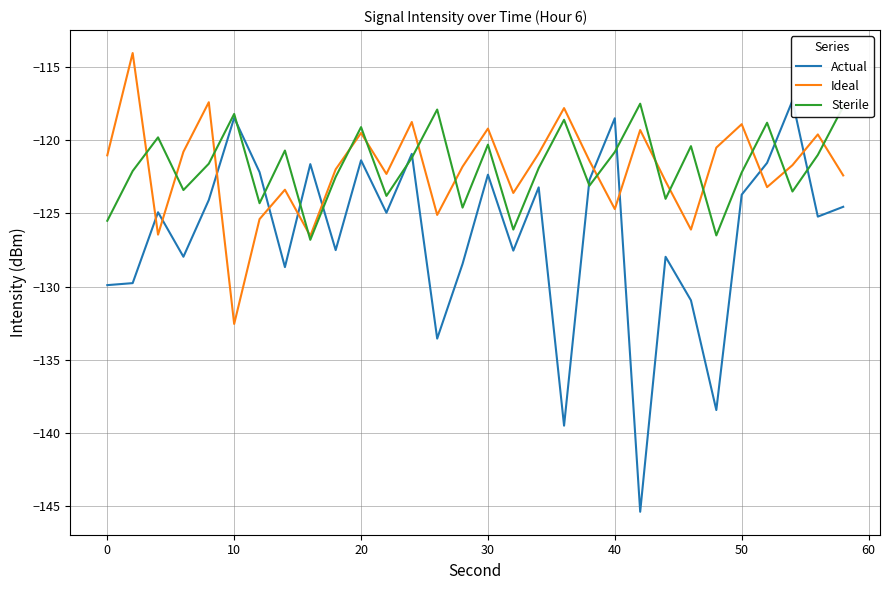

Reading left to right, what are all the values shown in this chart?

Actual: -129.9	-129.8	-124.9	-128.0	-124.1	-118.5	-122.2	-128.7	-121.6	-127.5	-121.4	-125.0	-120.9	-133.5	-128.4	-122.4	-127.5	-123.2	-139.5	-122.7	-118.5	-145.4	-128.0	-130.9	-138.4	-123.7	-121.5	-117.3	-125.2	-124.5
Ideal: -121.0	-114.0	-126.4	-120.8	-117.4	-132.5	-125.4	-123.4	-126.5	-122.0	-119.5	-122.3	-118.8	-125.1	-121.8	-119.2	-123.6	-120.9	-117.8	-121.4	-124.7	-119.3	-122.8	-126.1	-120.5	-118.9	-123.2	-121.7	-119.6	-122.4
Sterile: -125.5	-122.1	-119.8	-123.4	-121.6	-118.2	-124.3	-120.7	-126.8	-122.5	-119.1	-123.8	-121.2	-117.9	-124.6	-120.3	-126.1	-121.9	-118.6	-123.1	-120.8	-117.5	-124.0	-120.4	-126.5	-122.2	-118.8	-123.5	-121.0	-117.7